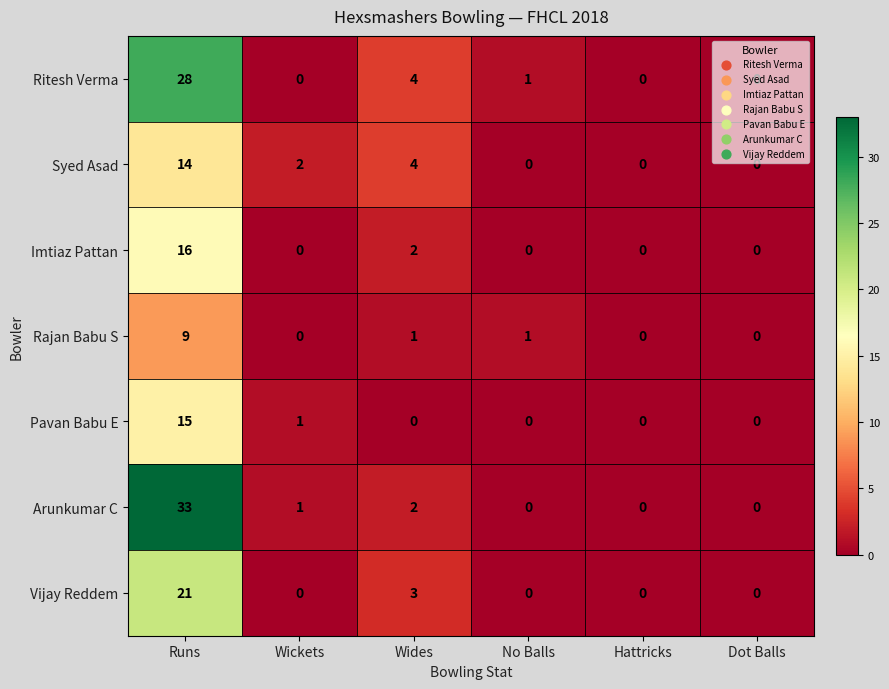

True or false: Ritesh Verma has a value of 12 at Runs.

False